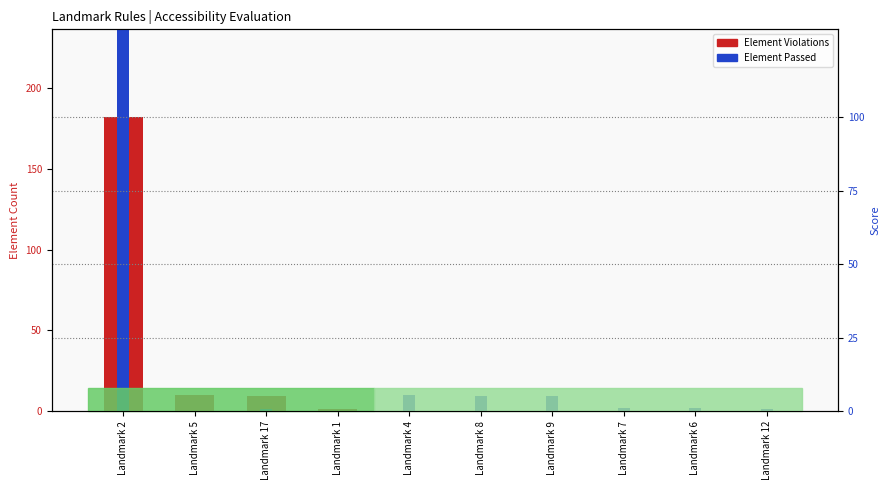

At Landmark 9, list the series in order from largest to smallest.

Element Passed, Element Violations